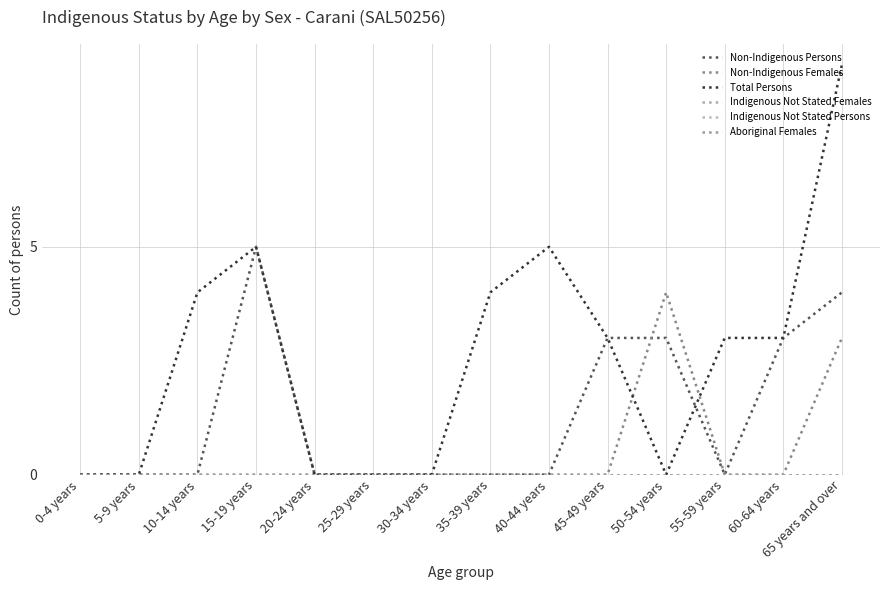

Does the chart have visible grid lines?

Yes